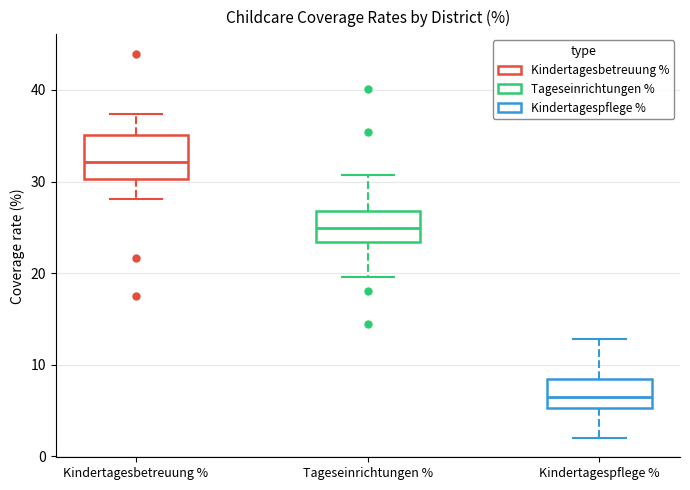

Where is the upper edge of the box for Tageseinrichtungen % on the y-axis? The values are not printed on the chart, so give them approximately, as read against the axis.

27